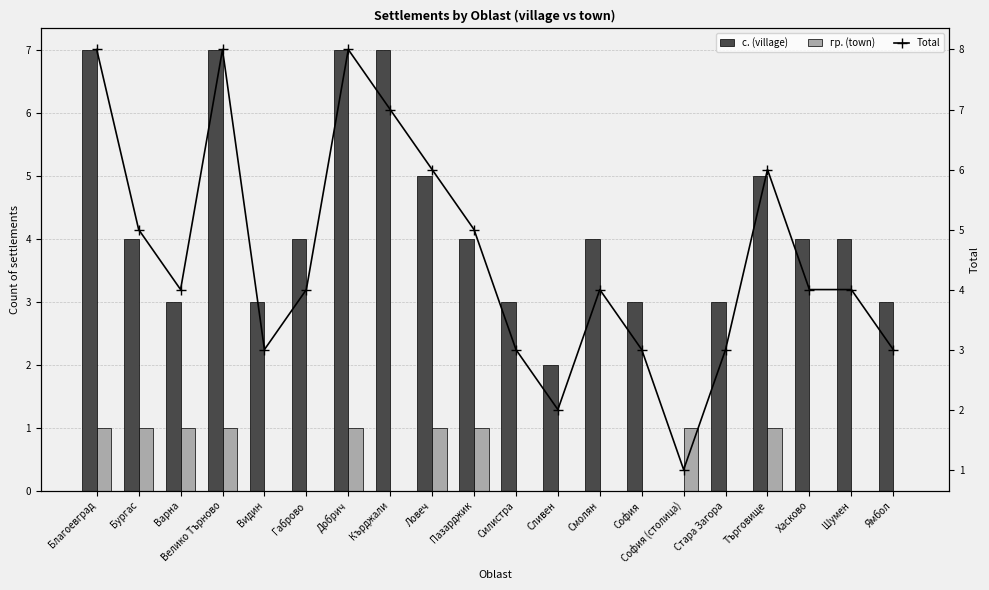

Reading left to right, transcribe all the data shown in this chart.

с. (village): Благоевград=7	Бургас=4	Варна=3	Велико Търново=7	Видин=3	Габрово=4	Добрич=7	Кърджали=7	Ловеч=5	Пазарджик=4	Силистра=3	Сливен=2	Смолян=4	София=3	София (столица)=0	Стара Загора=3	Търговище=5	Хасково=4	Шумен=4	Ямбол=3
гр. (town): Благоевград=1	Бургас=1	Варна=1	Велико Търново=1	Видин=0	Габрово=0	Добрич=1	Кърджали=0	Ловеч=1	Пазарджик=1	Силистра=0	Сливен=0	Смолян=0	София=0	София (столица)=1	Стара Загора=0	Търговище=1	Хасково=0	Шумен=0	Ямбол=0
Total: Благоевград=8	Бургас=5	Варна=4	Велико Търново=8	Видин=3	Габрово=4	Добрич=8	Кърджали=7	Ловеч=6	Пазарджик=5	Силистра=3	Сливен=2	Смолян=4	София=3	София (столица)=1	Стара Загора=3	Търговище=6	Хасково=4	Шумен=4	Ямбол=3